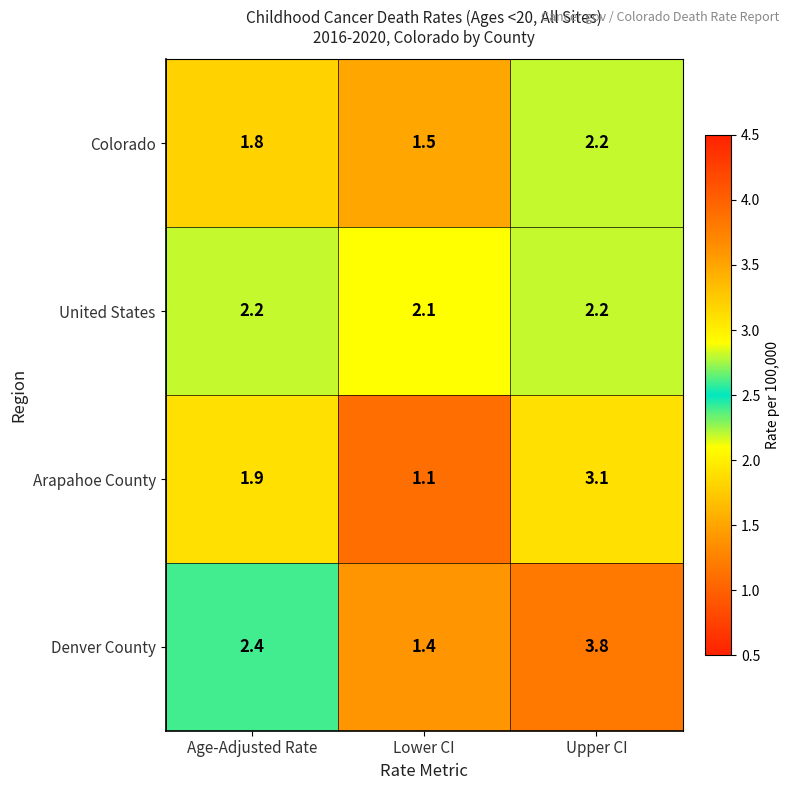

Which series has the largest range (max minus min)?

Denver County